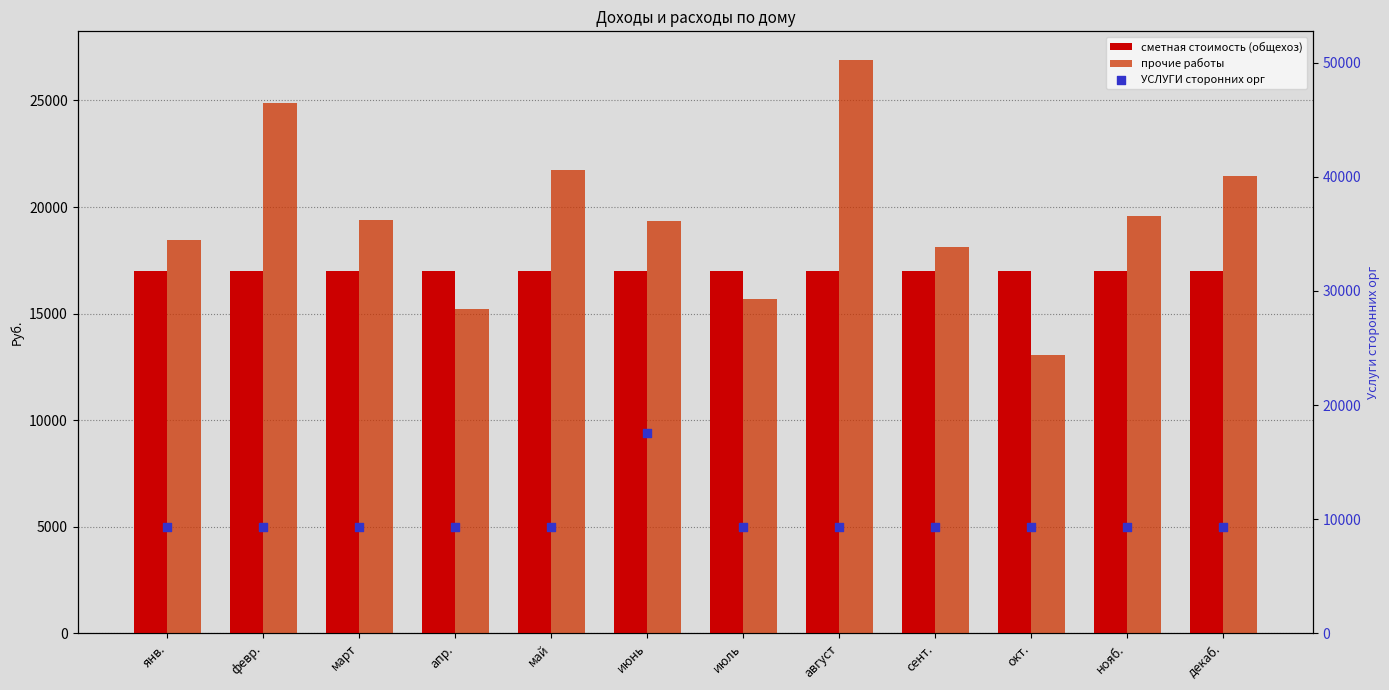

Which series has the largest Y range (max minus min)?

прочие работы